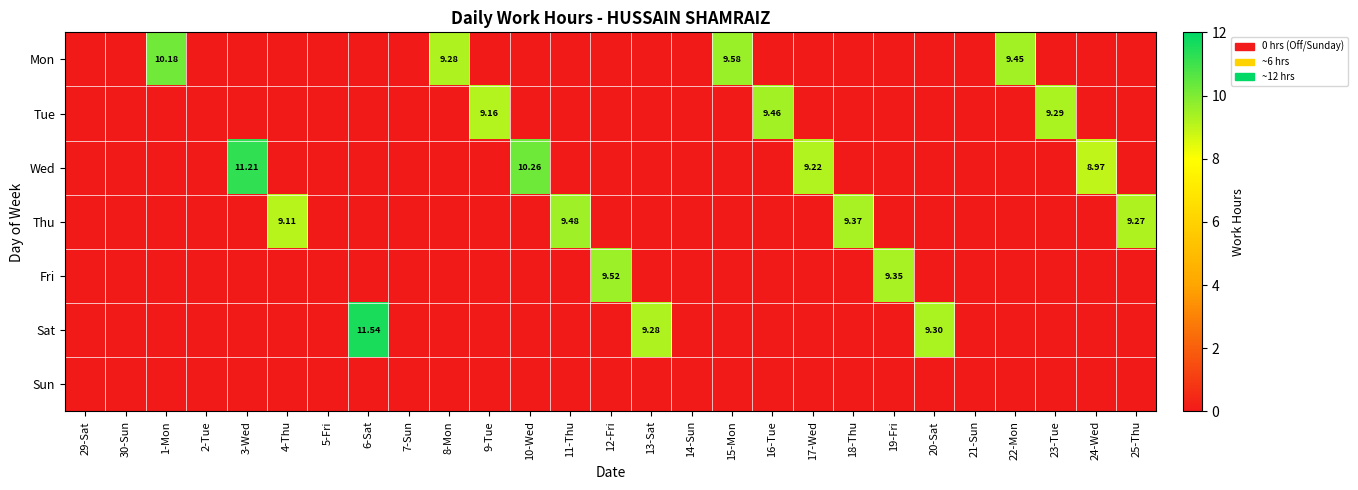

Rank the categories by Thu value from highest to lowest.

11-Thu, 18-Thu, 25-Thu, 4-Thu, 29-Sat, 30-Sun, 1-Mon, 2-Tue, 3-Wed, 5-Fri, 6-Sat, 7-Sun, 8-Mon, 9-Tue, 10-Wed, 12-Fri, 13-Sat, 14-Sun, 15-Mon, 16-Tue, 17-Wed, 19-Fri, 20-Sat, 21-Sun, 22-Mon, 23-Tue, 24-Wed